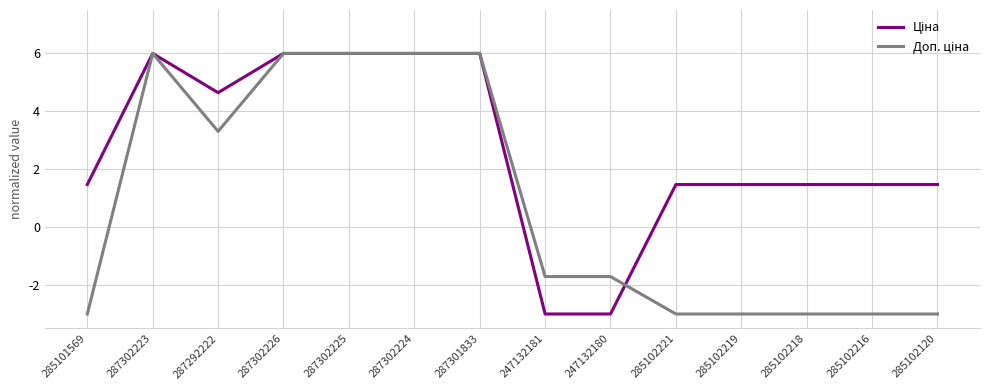

What is the difference between the highest and lowest values at 285102216?

4.5